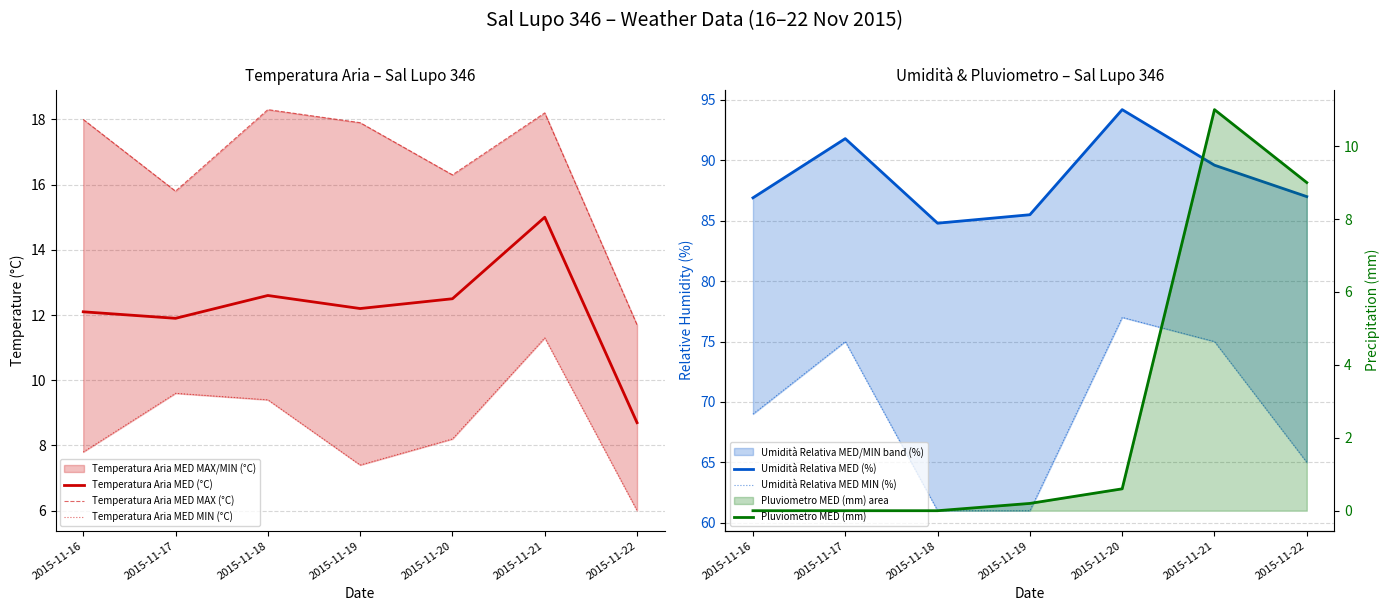

How many values in the Temperatura Aria MED MAX (°C) series are below 17?

3